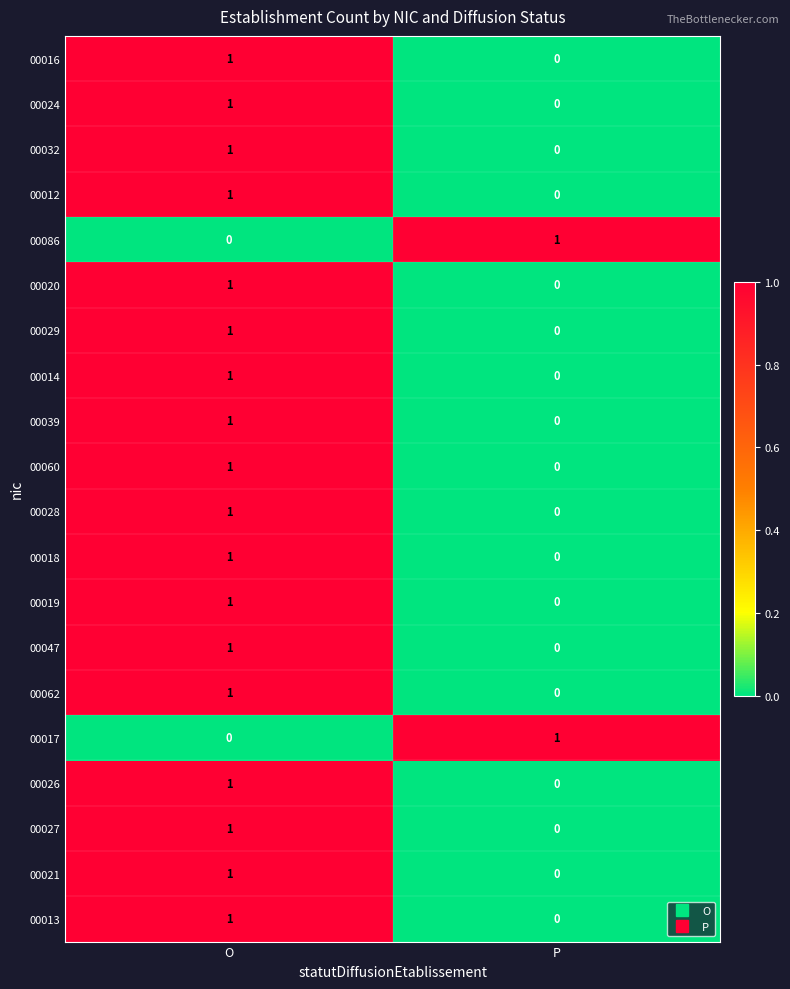

At which category is the sum across all series the highest?

O